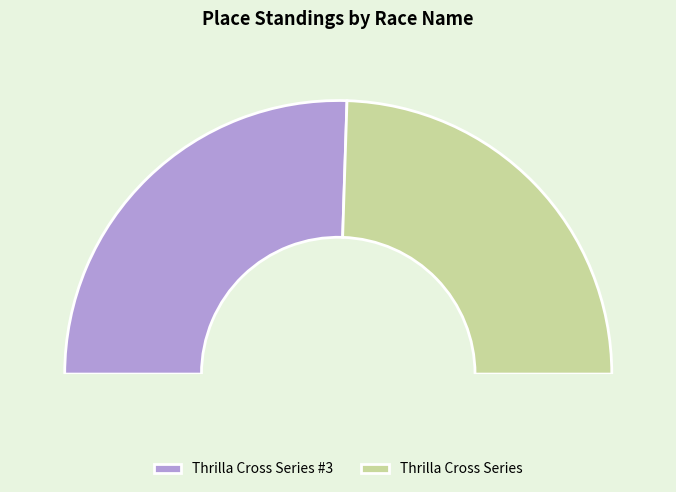

To the nearest percent, what portion does Thrilla Cross Series #3 represent?

51%